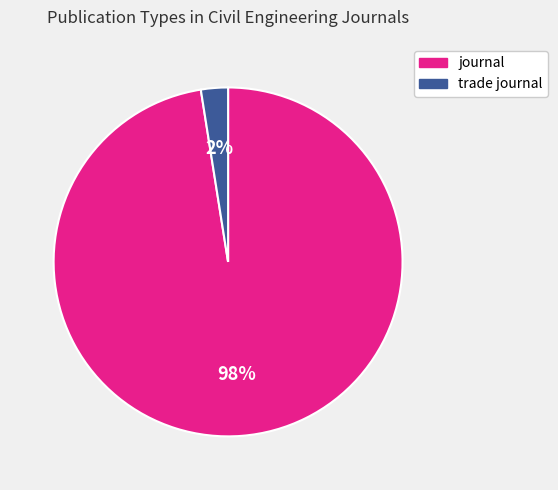

Count the number of slices in the pie.

2